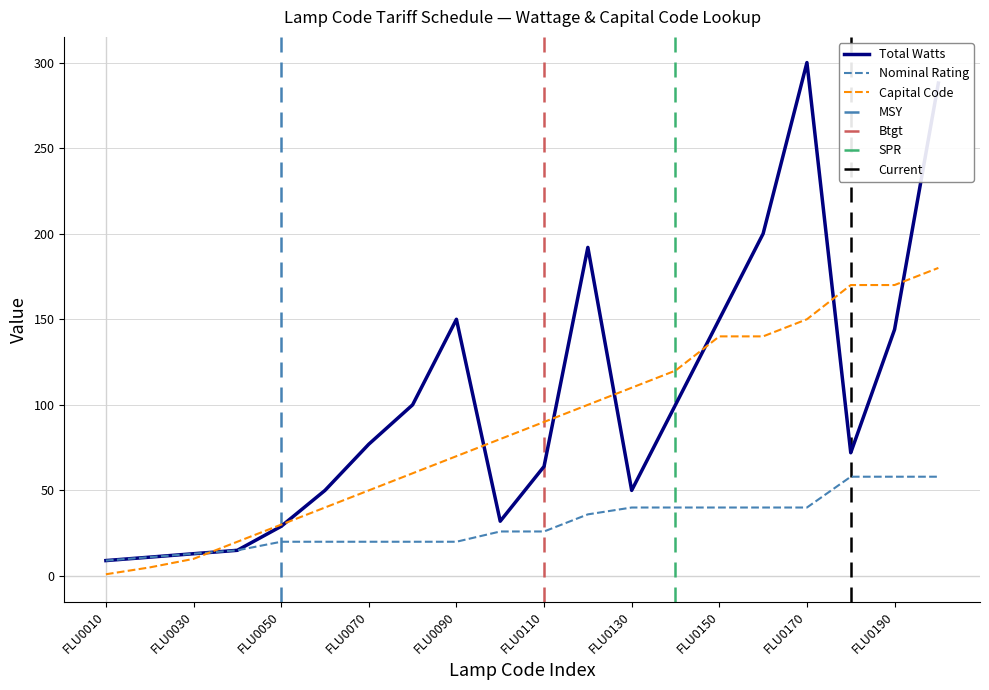

What is the difference between the second highest and minimum values in the Total Watts series?

279